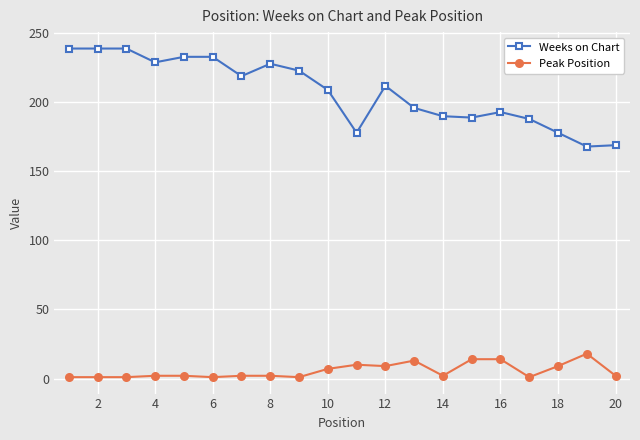

List the series in order of their peak value, highest first.

Weeks on Chart, Peak Position